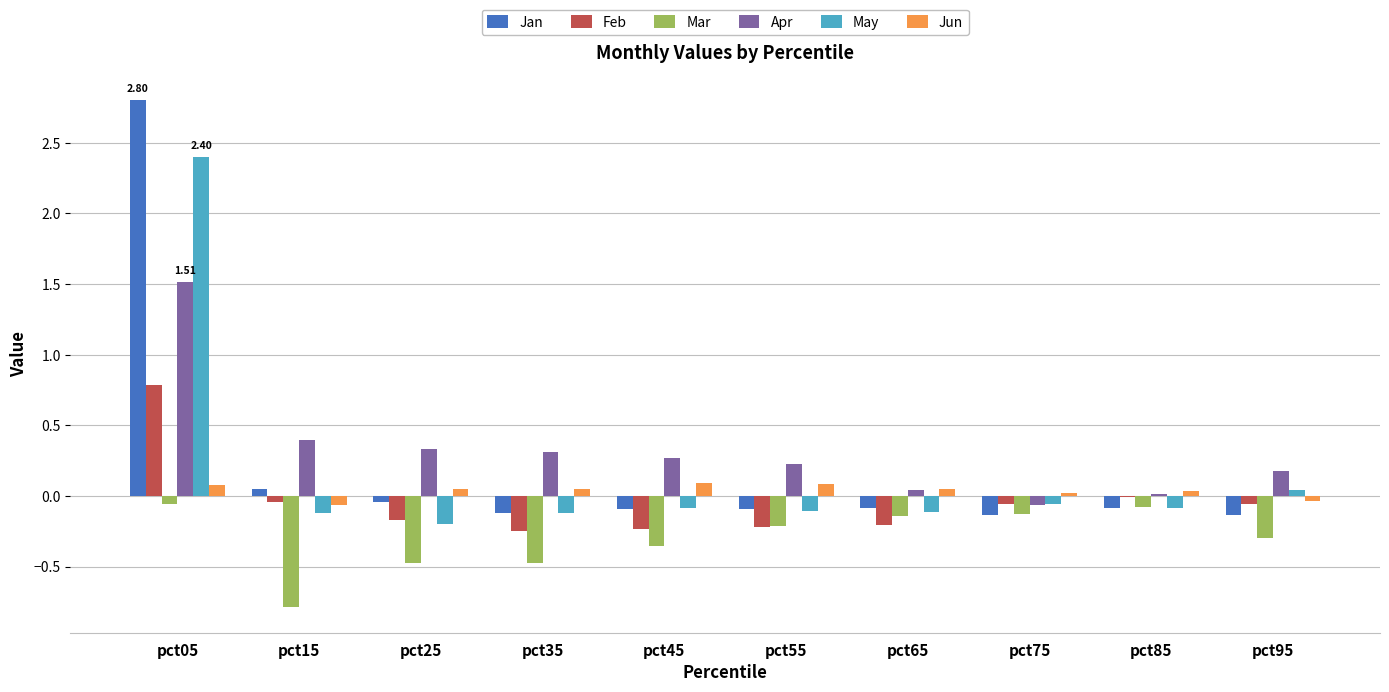

Between pct55 and pct75, which series saw the biggest shift?

Apr